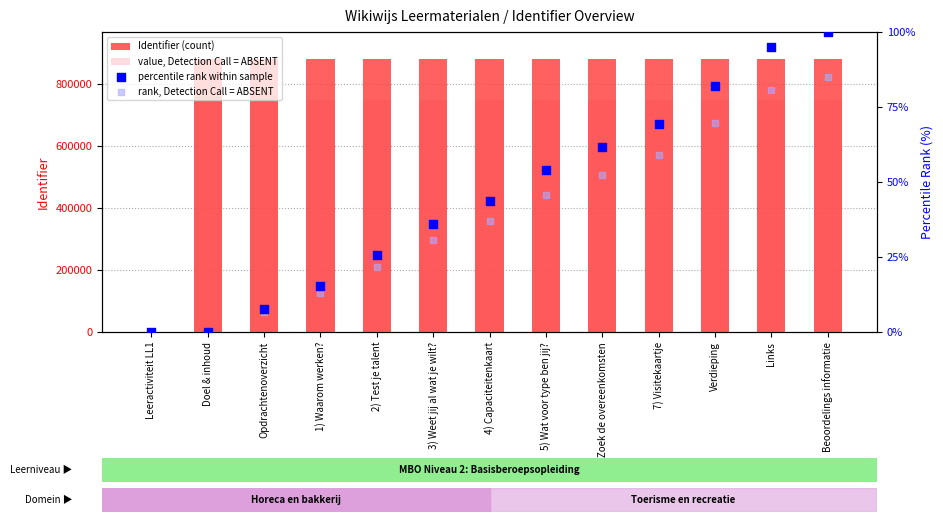

Which series has the largest total across all categories?

Identifier (count)